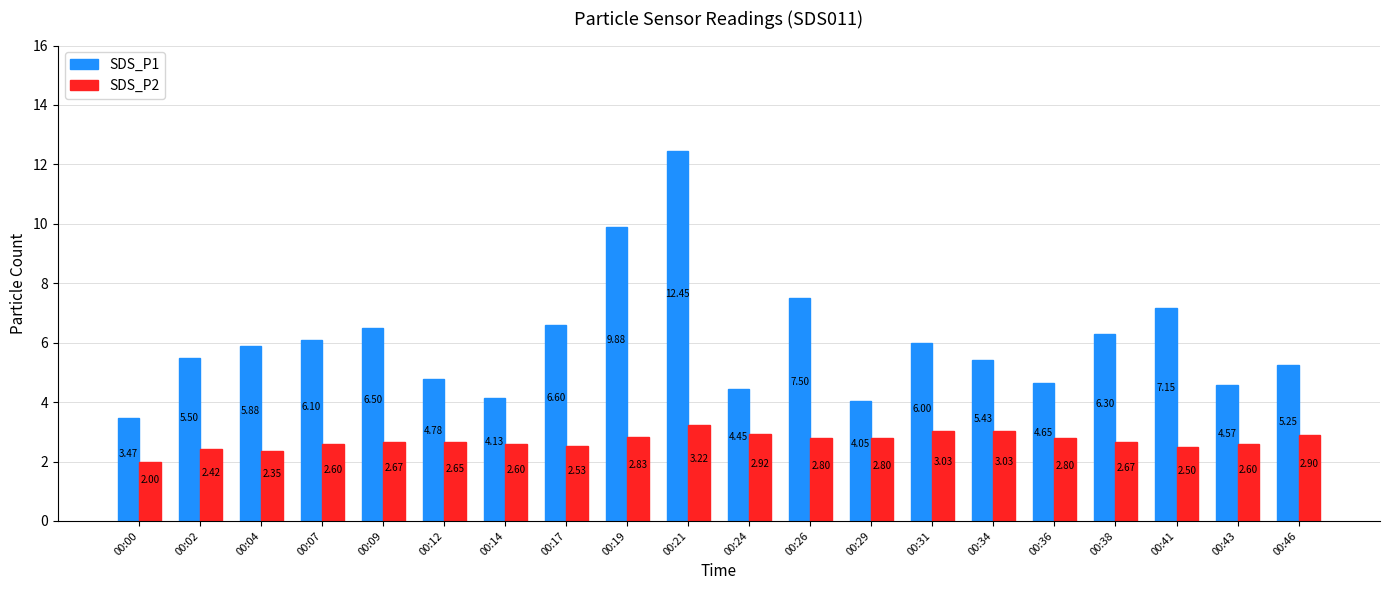

Is it true that SDS_P1 equals 3.1 at 00:09?

False